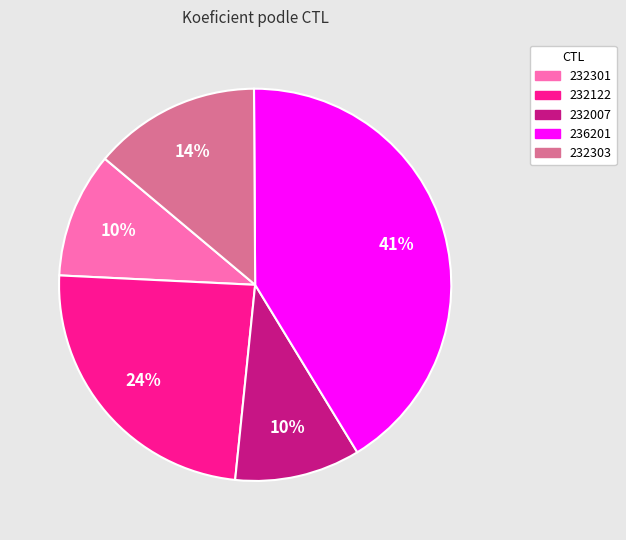

To the nearest percent, what is the difference between the 232301 and 232122 slice percentages?

14%